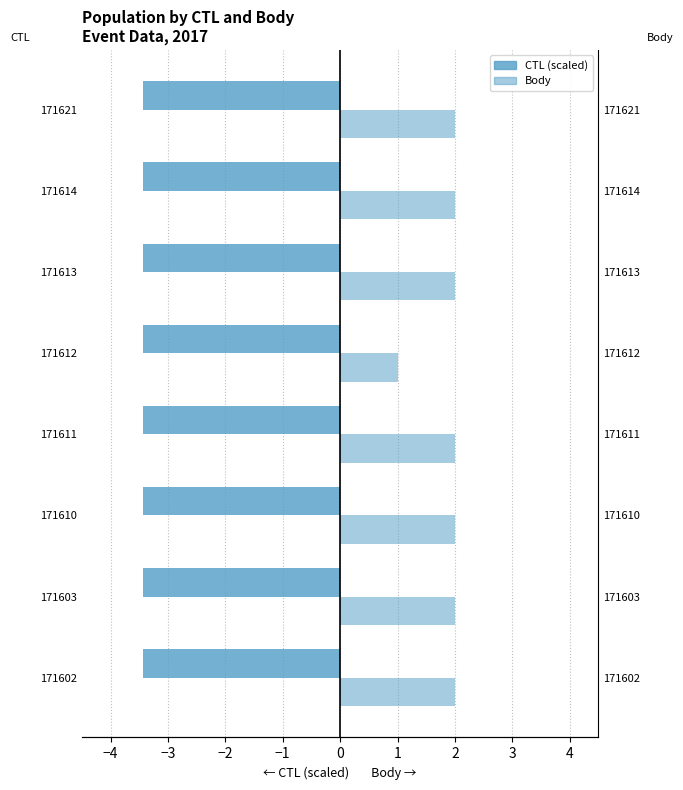

How many categories are shown in the chart?

8